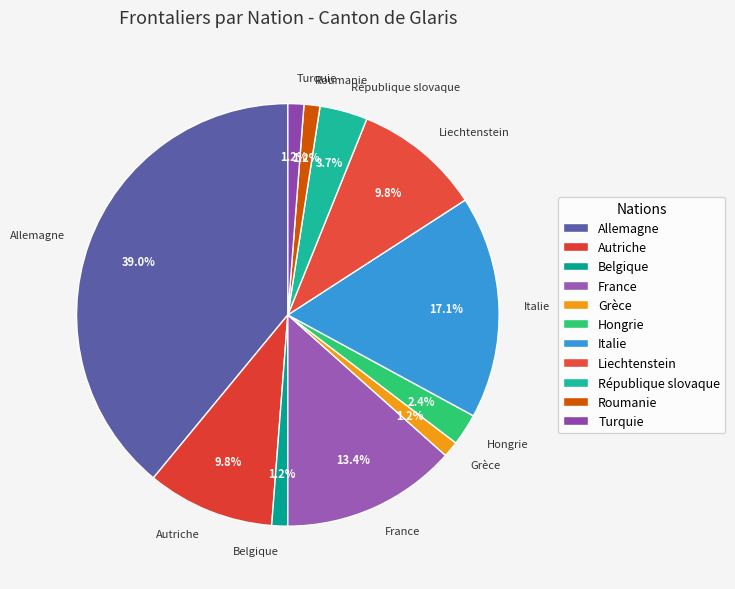

True or false: Roumanie accounts for 8% of the total.

False